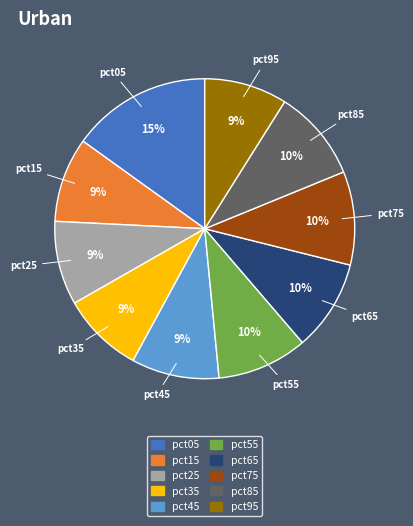

Is the sum of pct05 and pct95 greater than half?

No